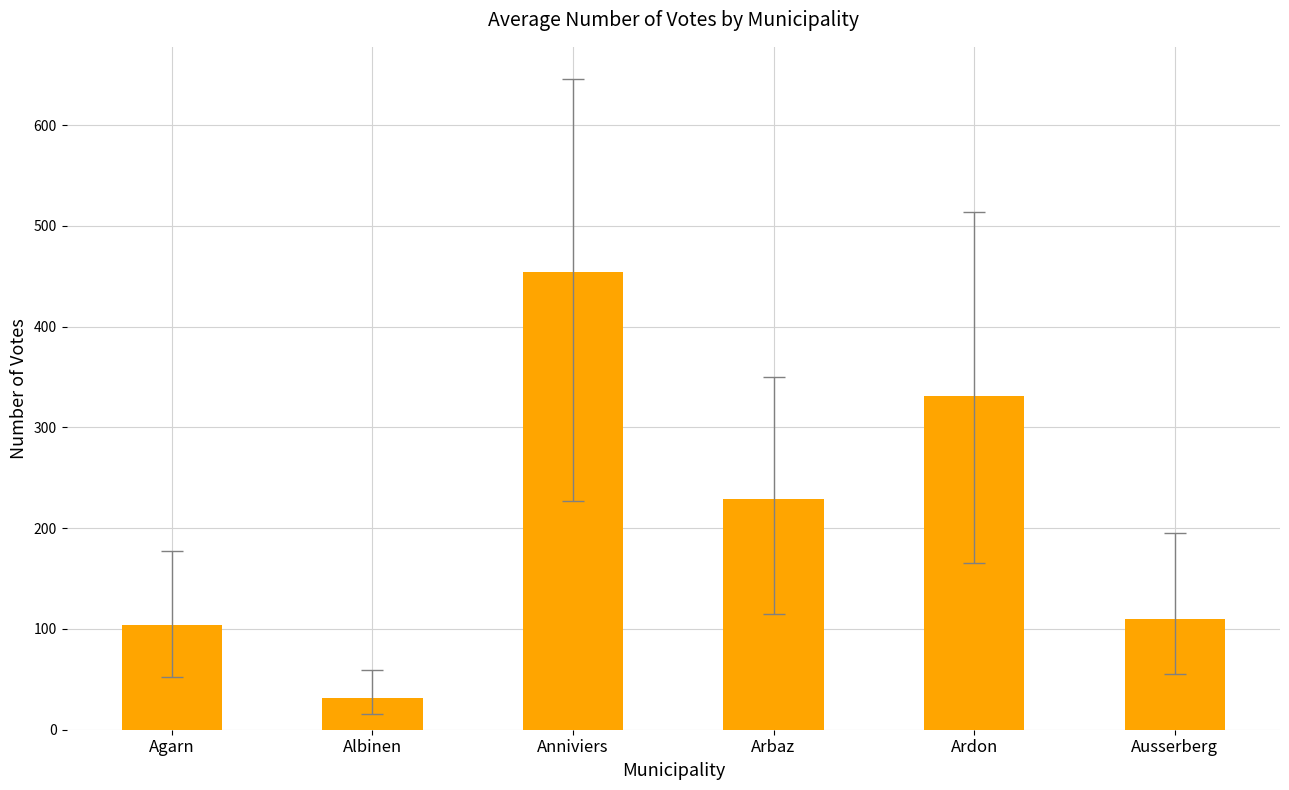

What is the difference between the maximum and second lowest values?

350